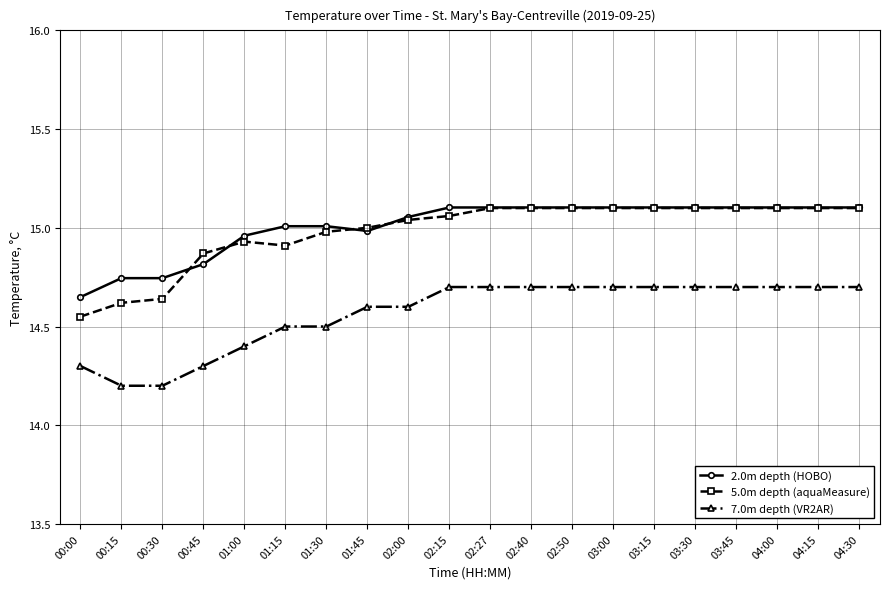

True or false: 7.0m depth (VR2AR) and 5.0m depth (aquaMeasure) cross at least once.

False